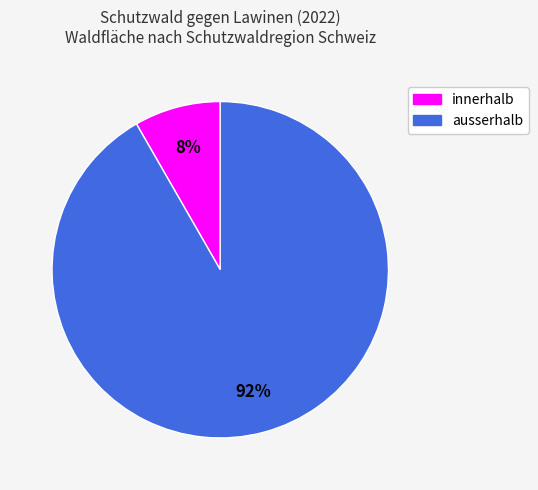

Is it true that ausserhalb is 82% of the pie?

False